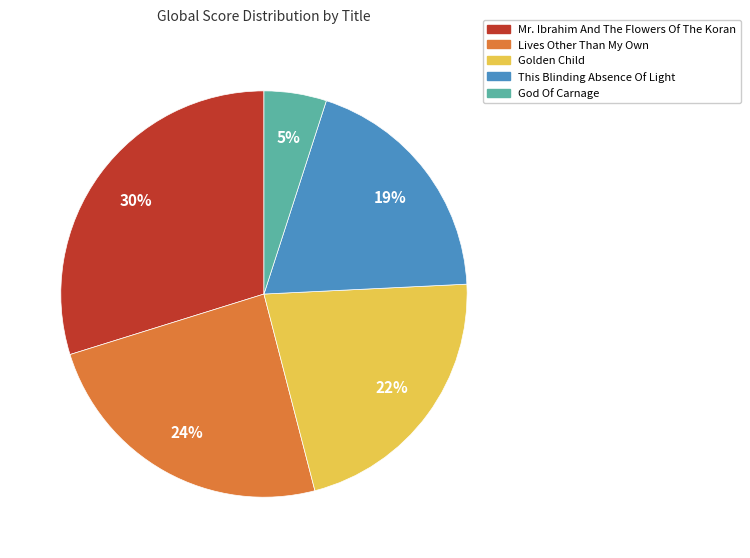

Which category has the smallest portion of the pie?

God Of Carnage